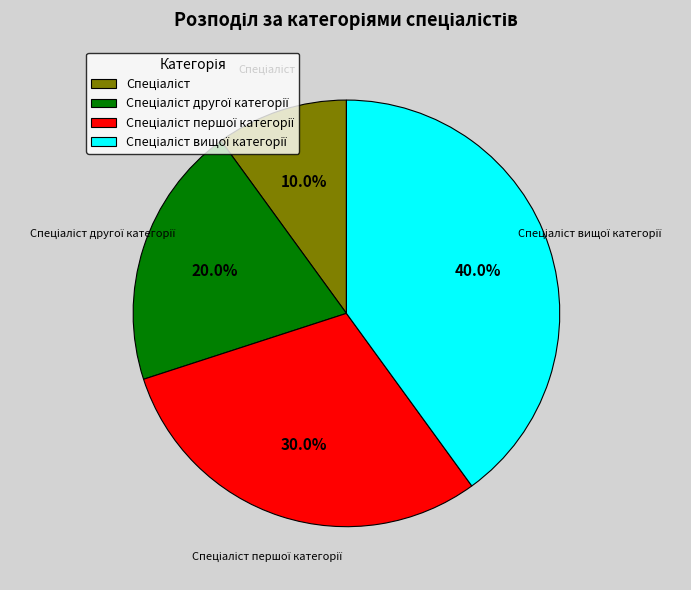

How many segments does this pie chart have?

4